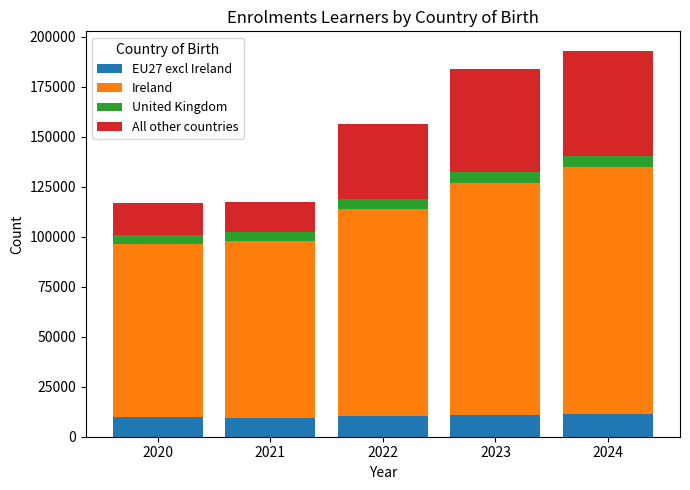

What is the total value across all series at 2022?

156566